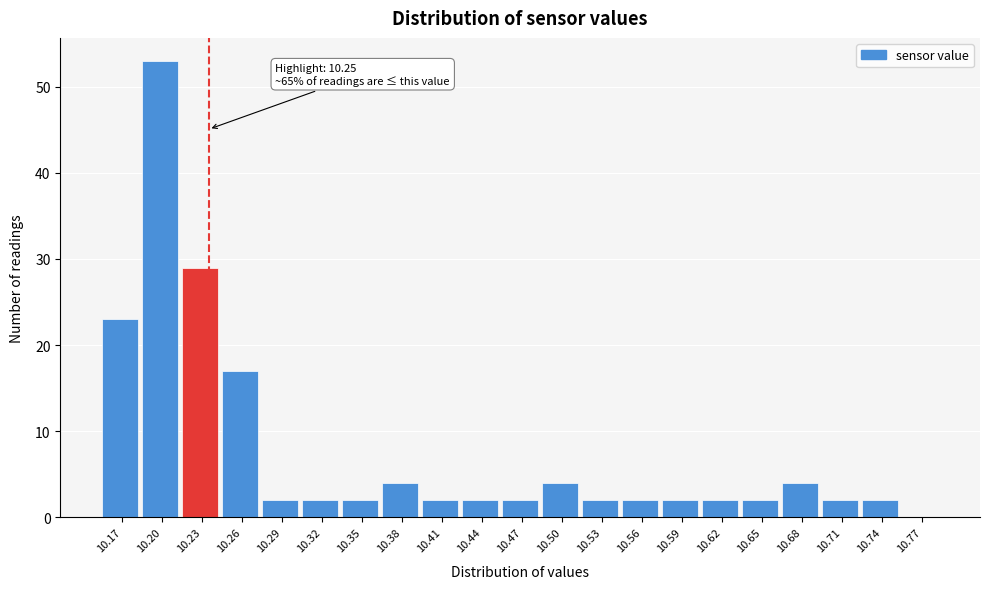

Reading right to left, extract all data points from this chart.

10.77=0	10.74=2	10.71=2	10.68=4	10.65=2	10.62=2	10.59=2	10.56=2	10.53=2	10.50=4	10.47=2	10.44=2	10.41=2	10.38=4	10.35=2	10.32=2	10.29=2	10.26=17	10.23=29	10.20=53	10.17=23